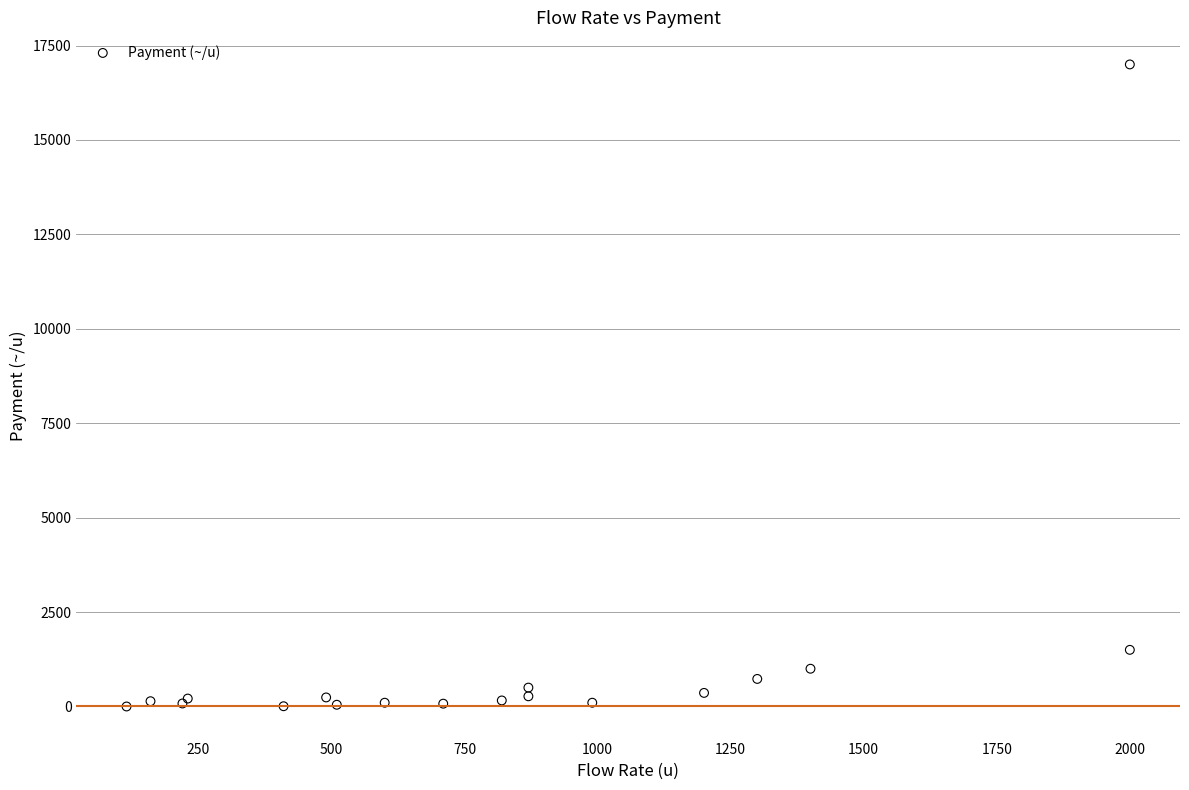

What Y value in the scatter plot is closest to 8500?

1500.0